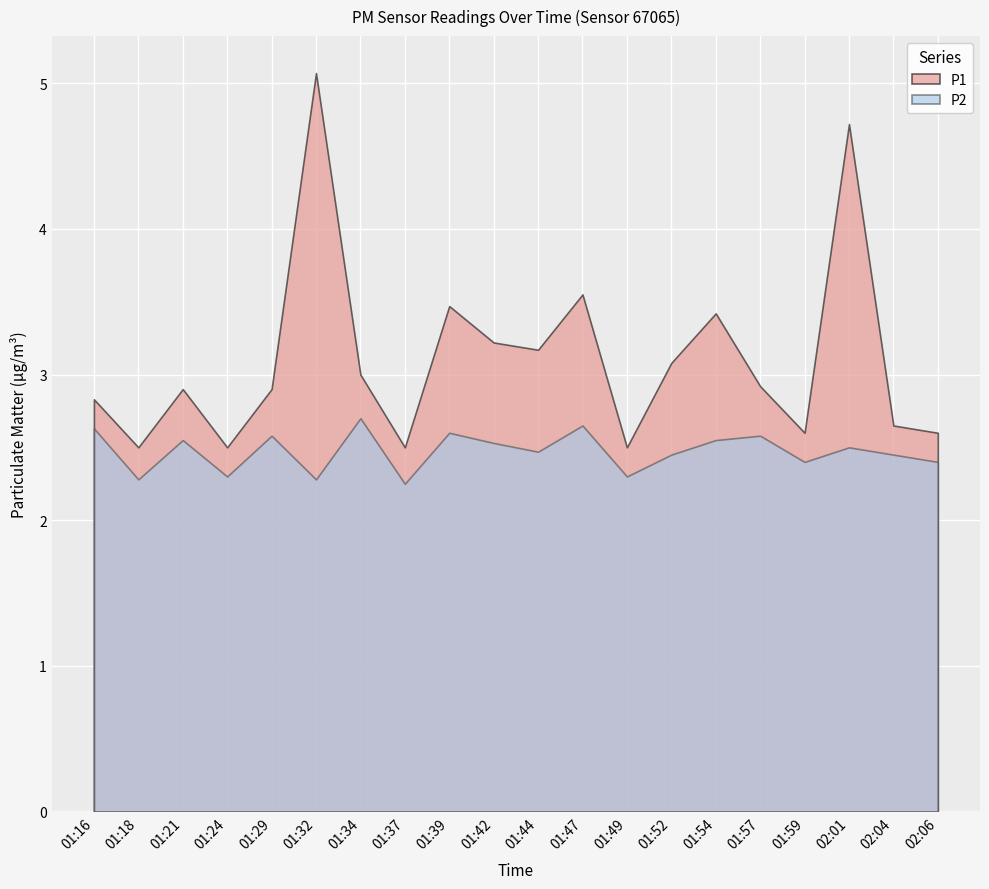

Reading left to right, what are all the values shown in this chart?

P1: 01:16=2.8	01:18=2.5	01:21=2.9	01:24=2.5	01:29=2.9	01:32=5.1	01:34=3.0	01:37=2.5	01:39=3.5	01:42=3.2	01:44=3.2	01:47=3.5	01:49=2.5	01:52=3.1	01:54=3.4	01:57=2.9	01:59=2.6	02:01=4.7	02:04=2.6	02:06=2.6
P2: 01:16=2.6	01:18=2.3	01:21=2.5	01:24=2.3	01:29=2.6	01:32=2.3	01:34=2.7	01:37=2.2	01:39=2.6	01:42=2.5	01:44=2.5	01:47=2.6	01:49=2.3	01:52=2.5	01:54=2.5	01:57=2.6	01:59=2.4	02:01=2.5	02:04=2.5	02:06=2.4